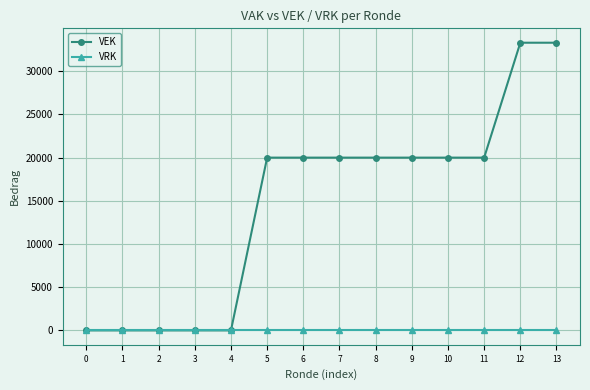

The value of VEK at 12 is 33300. True or false?

True